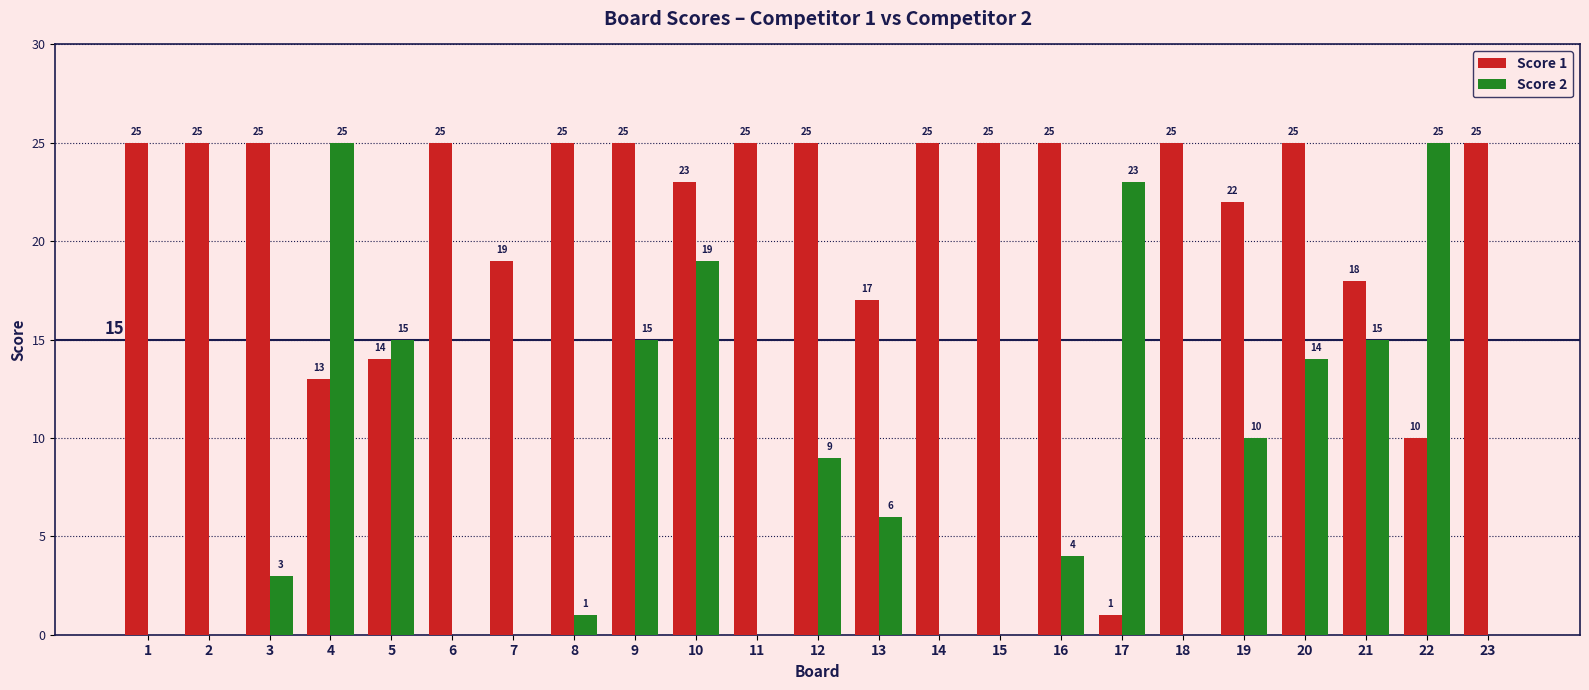

True or false: Score 1 has a value of 22 at 19.

True